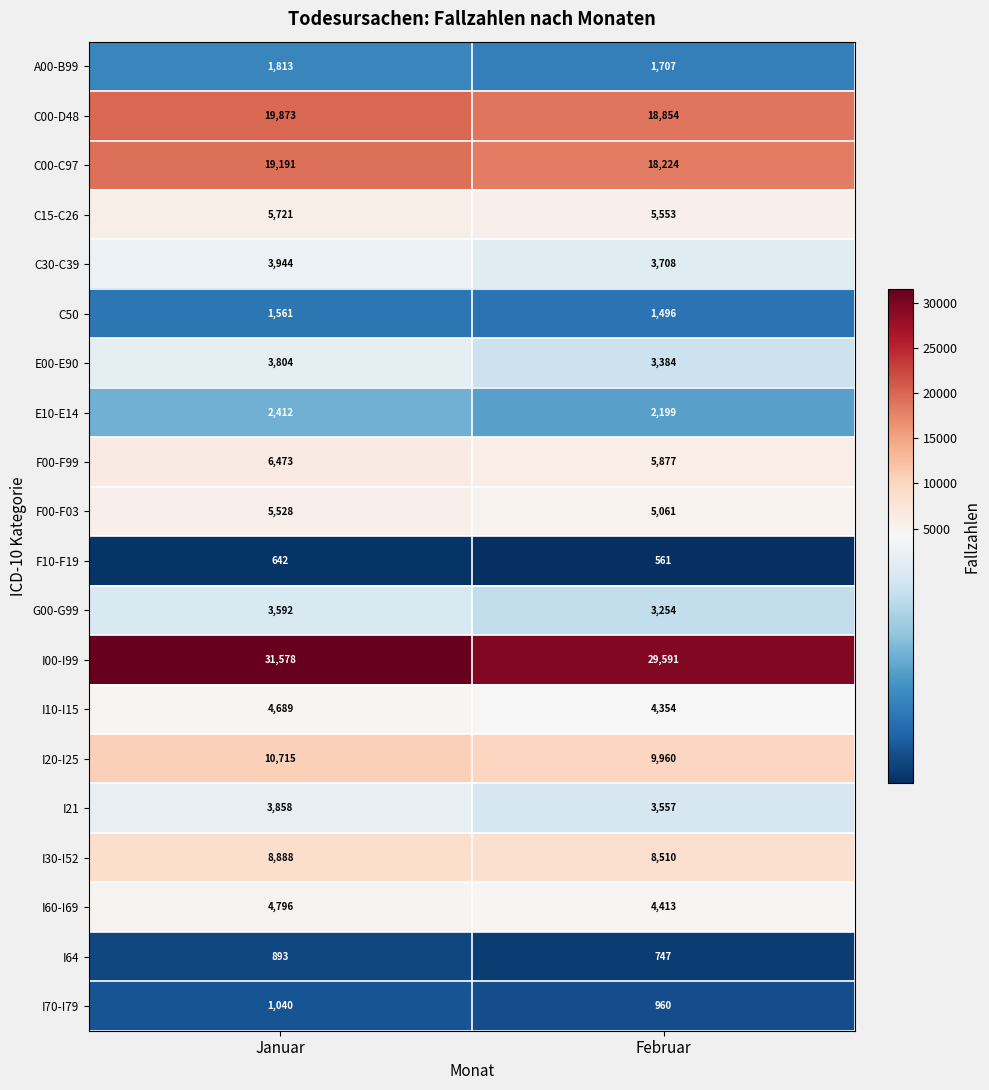

Which category has the lowest value across all series?

Februar